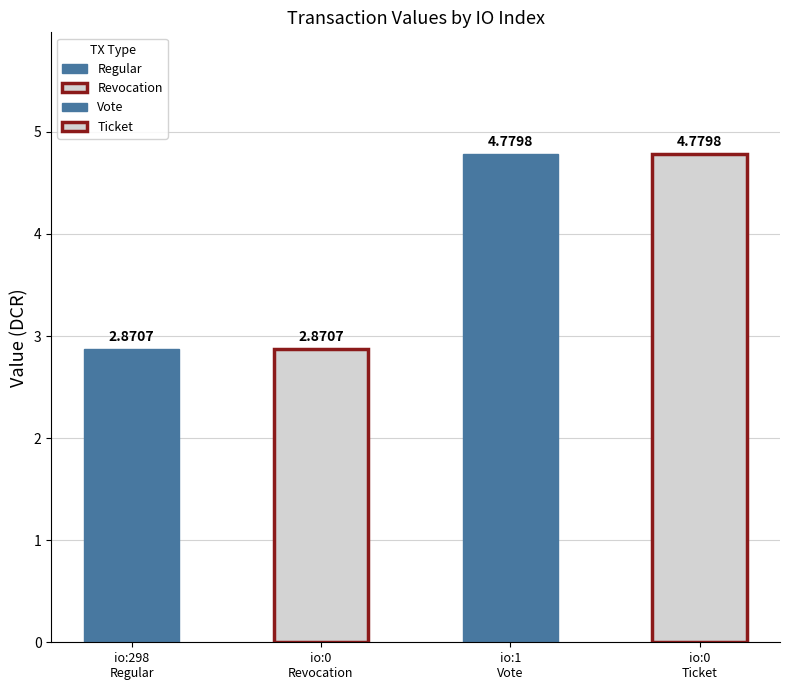

Where does the data first go above 4?

1